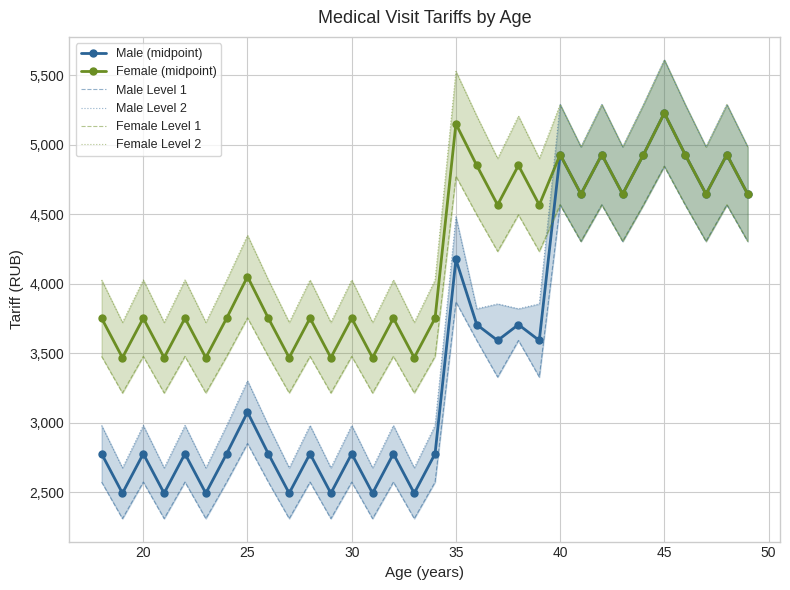

What is the minimum value for Male (midpoint)?

2491.7